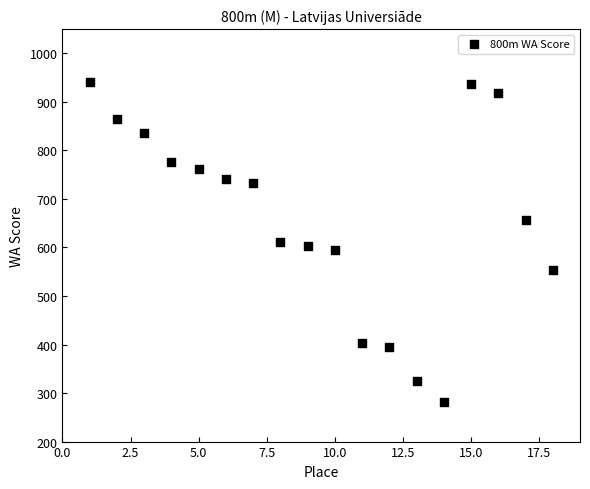

What is the range of X values (max minus min)?

17